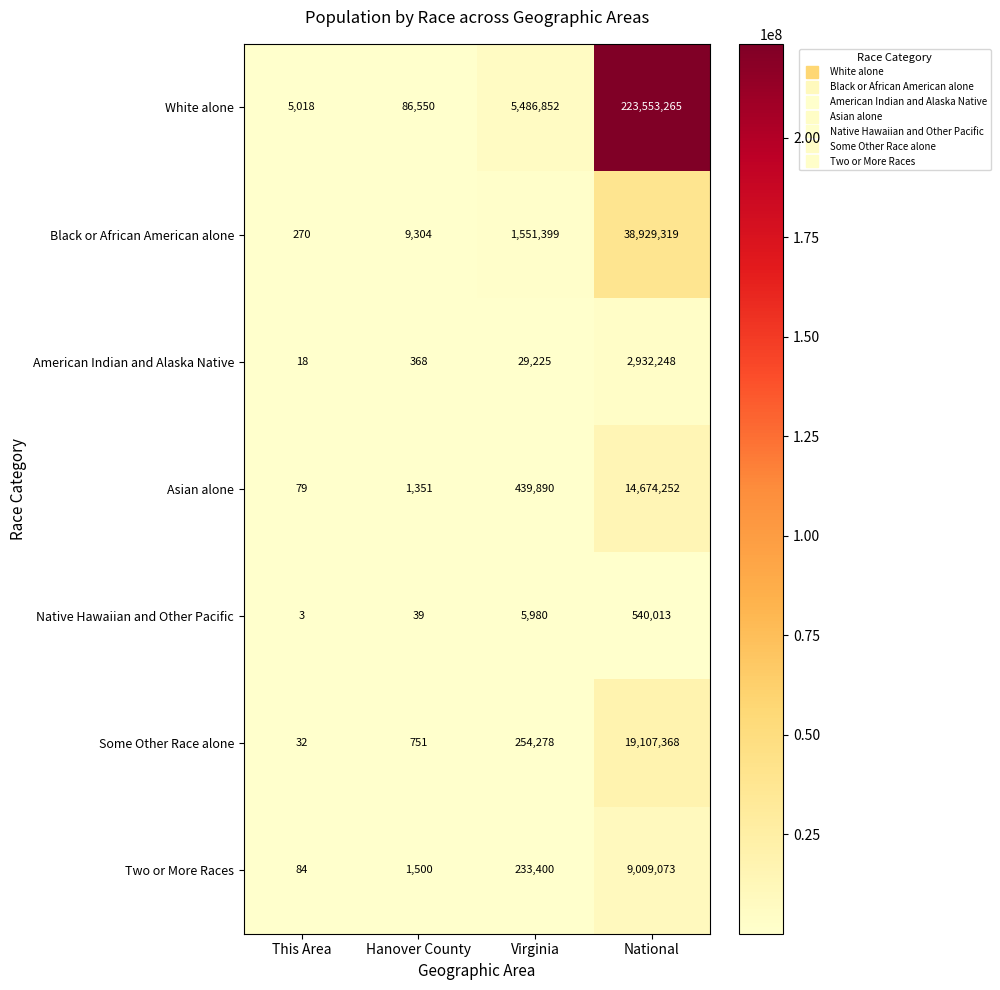

Which series has the largest total across all categories?

White alone